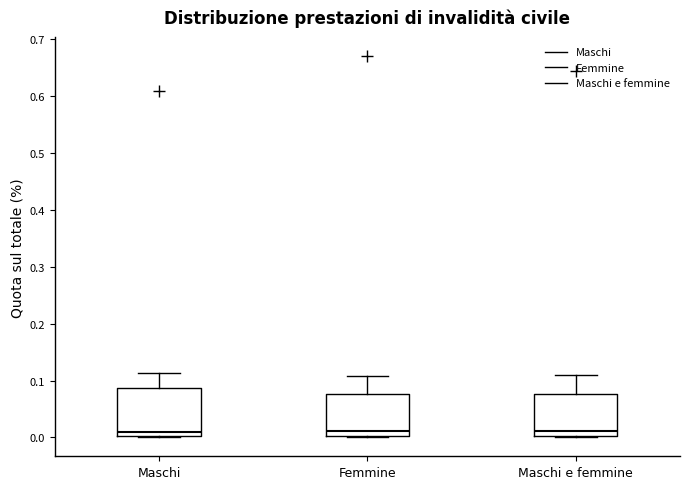

Reading left to right, transcribe this box plot: for each box, give where its median line is, the range the box spans, and where its two whiskers end, as read against the y-axis. The values are not printed on the chart, so give them approximately, as read against the axis.

Maschi: median 0.01, box 0.00 to 0.09, whiskers 0.00 to 0.11
Femmine: median 0.01, box 0.00 to 0.08, whiskers 0.00 (just below the box's lower edge) to 0.11
Maschi e femmine: median 0.01, box 0.00 to 0.08, whiskers 0.00 to 0.11